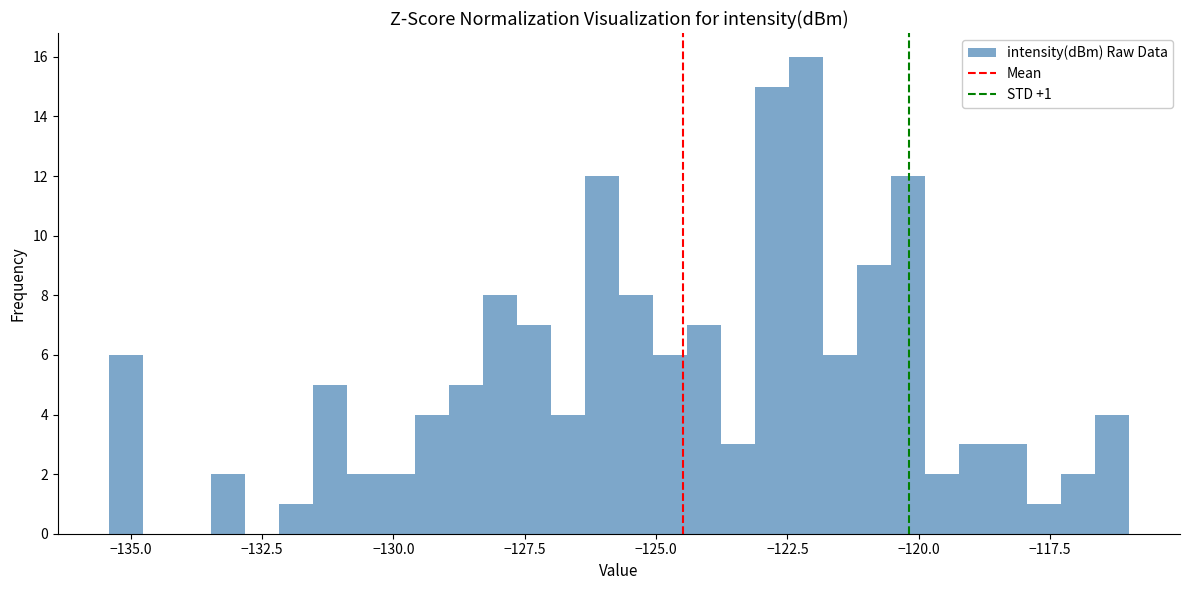

Read against the x-axis, roughly where is the centre of the tallest bar?

-122.0